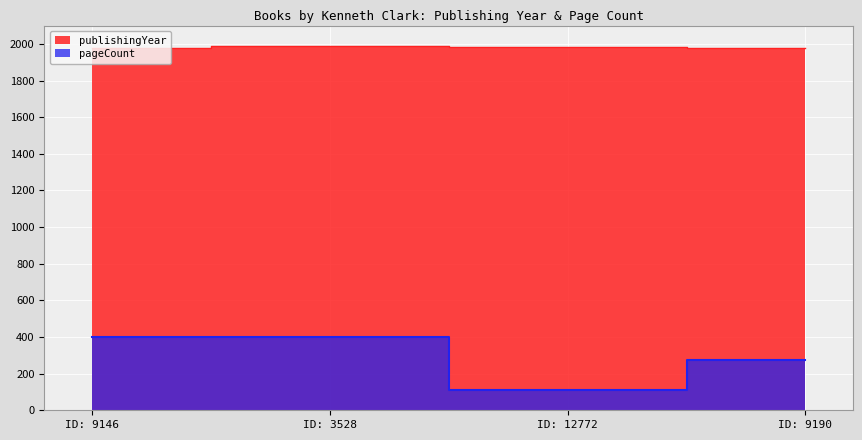

Where is pageCount nearest to the value 256?

ID: 9190